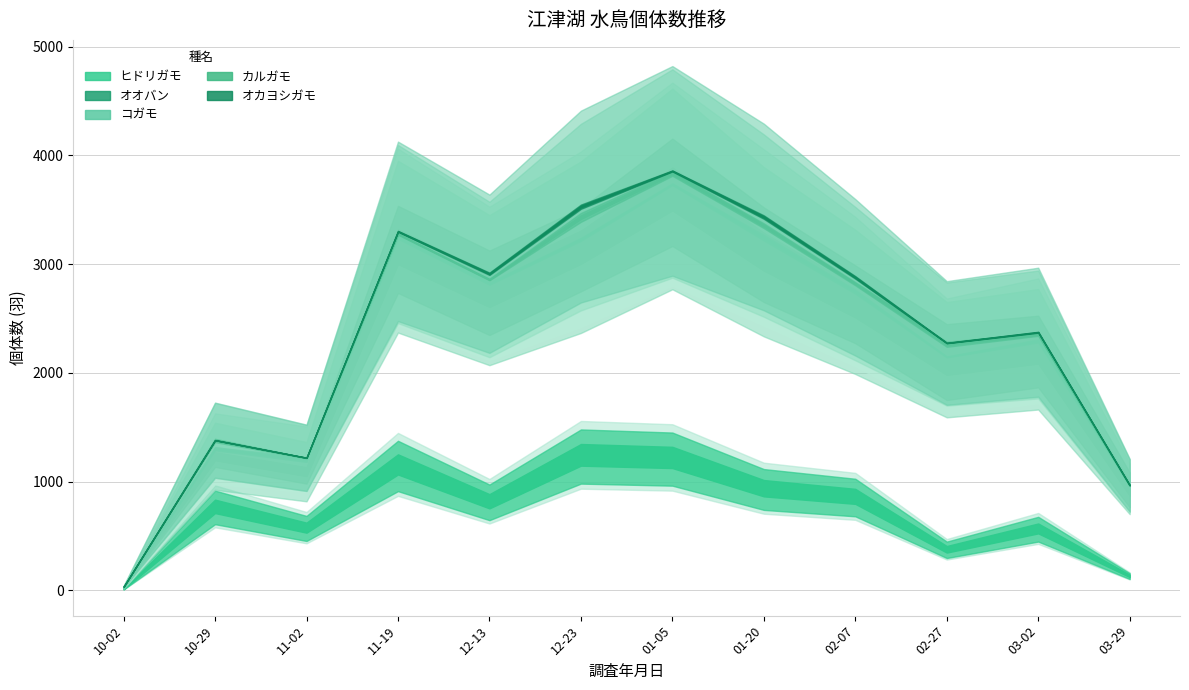

True or false: オオバン and カルガモ cross at least once.

False